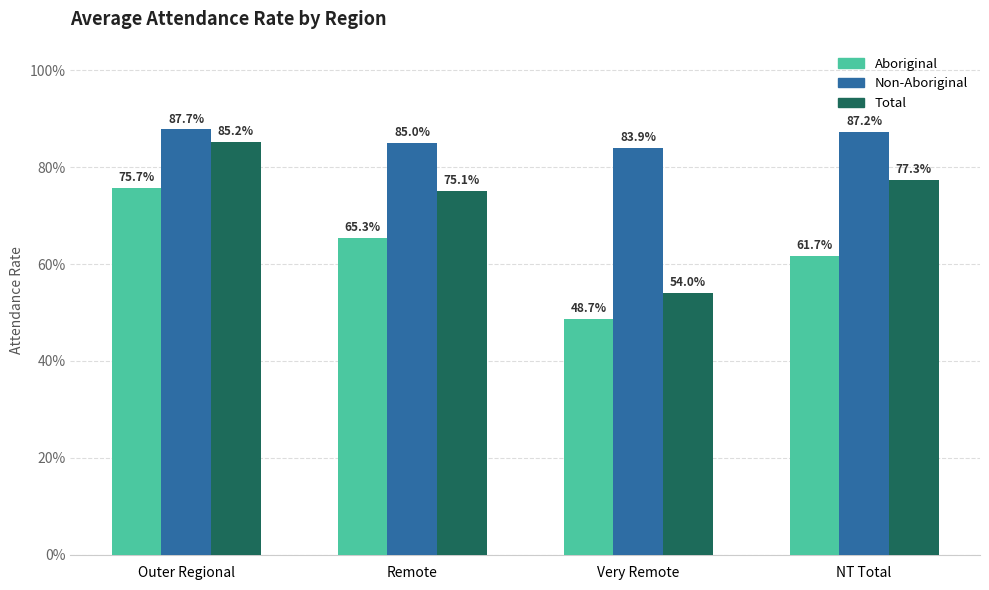

What position from the right is Very Remote?

2